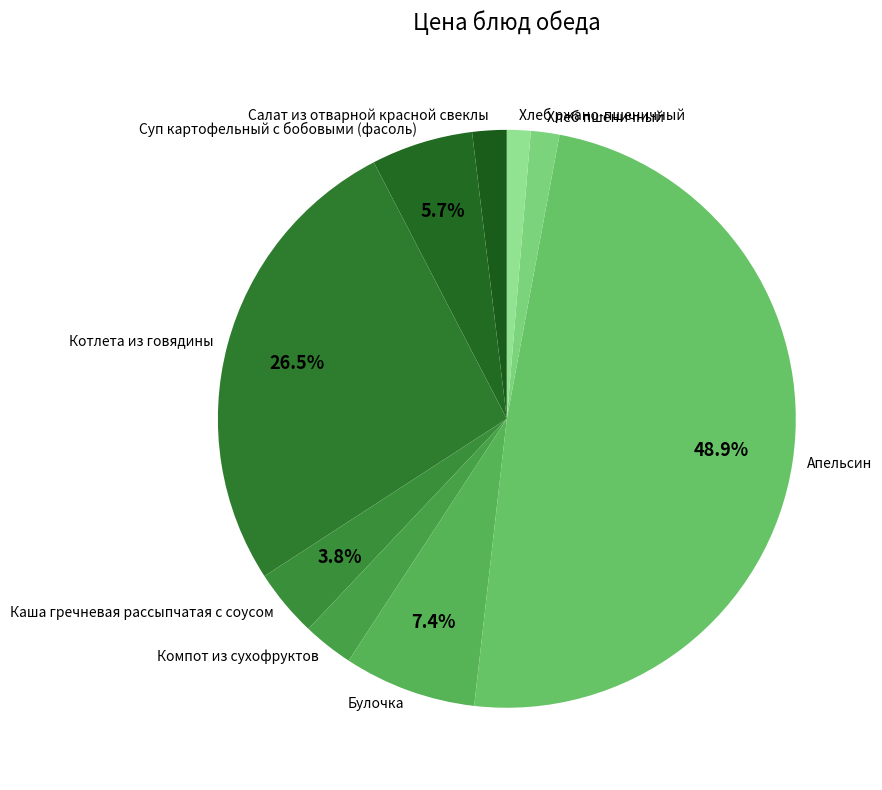

Between Суп картофельный с бобовыми (фасоль) and Булочка, which is larger?

Булочка